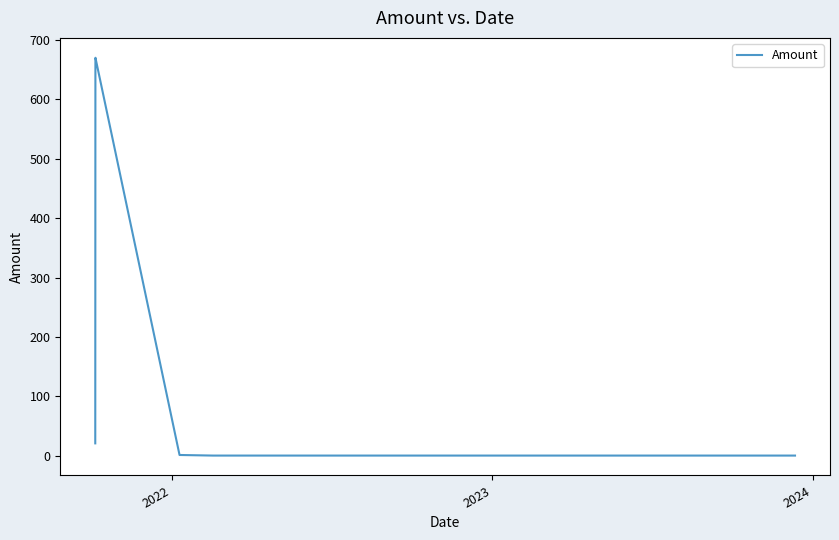

What is the maximum value shown in the chart?

670.3